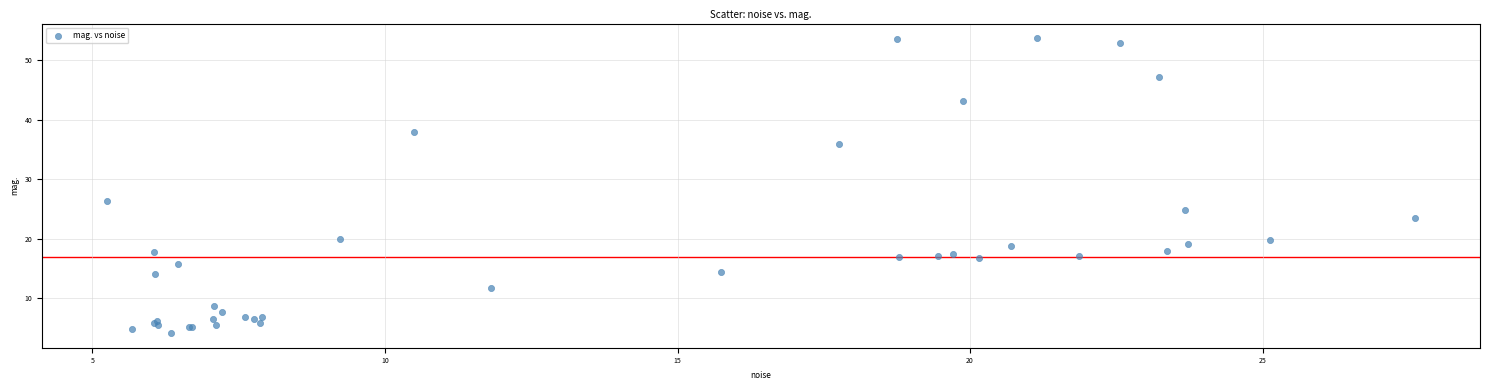

What Y value in the scatter plot is closest to 28?

26.4